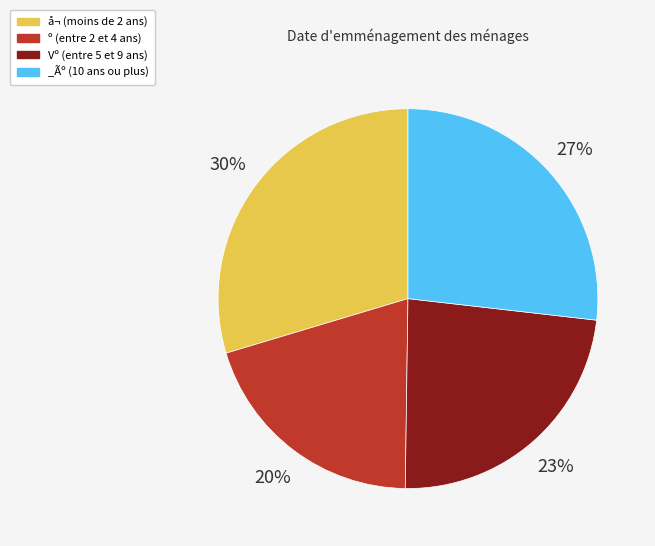

To the nearest percent, what is the difference between the º (entre 2 et 4 ans) and å¬ (moins de 2 ans) slice percentages?

10%